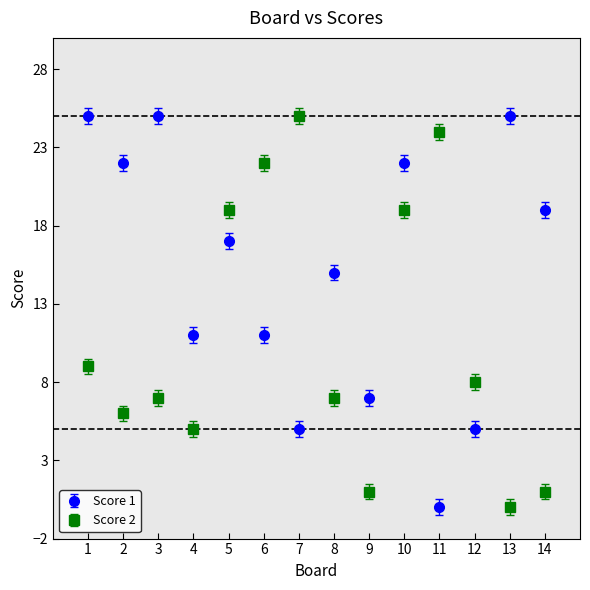

What are all the series names shown in the legend?

Score 1, Score 2